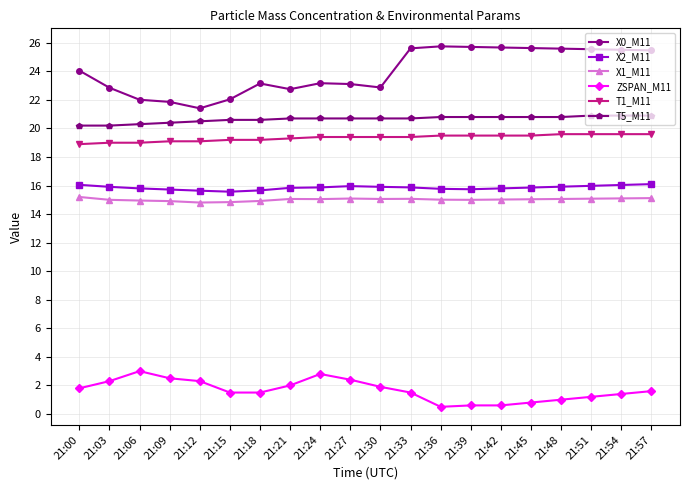

Which category has the lowest value in the X0_M11 series?

21:12